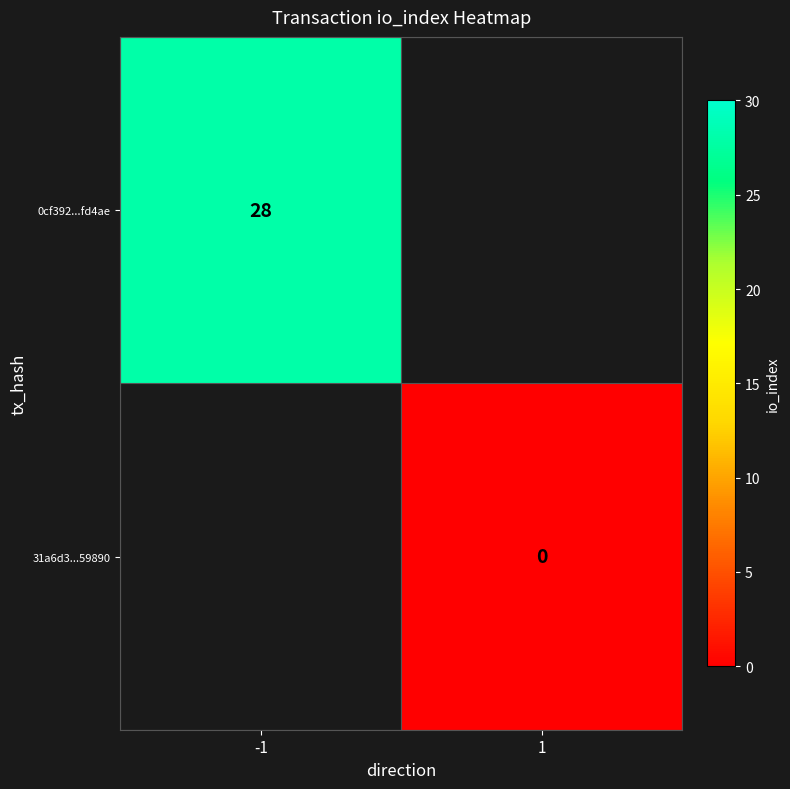

True or false: 0cf392...fd4ae has a value of 46 at -1.

False